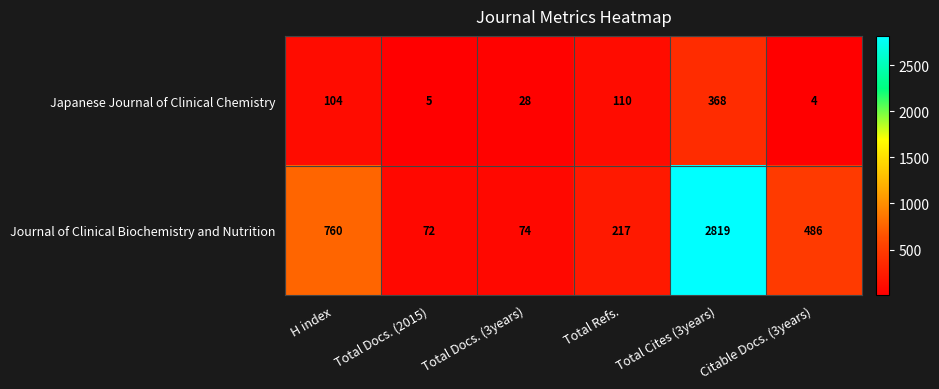

List the series in order of their peak value, lowest first.

Japanese Journal of Clinical Chemistry, Journal of Clinical Biochemistry and Nutrition